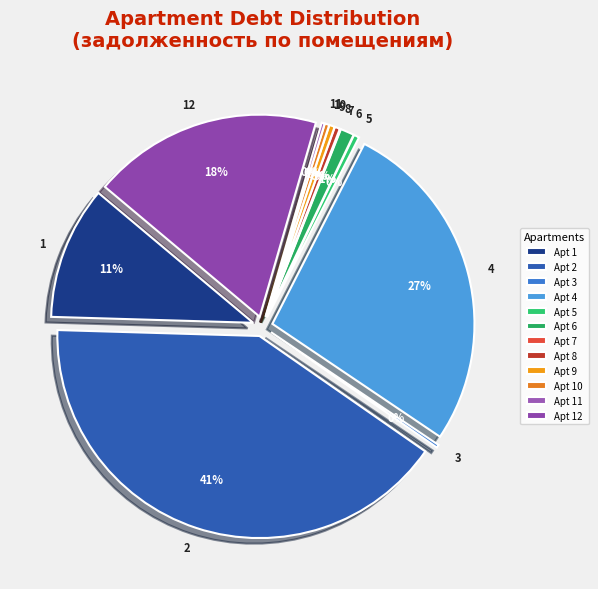

Combined, what portion of the pie is 7 and 6?

1.1%